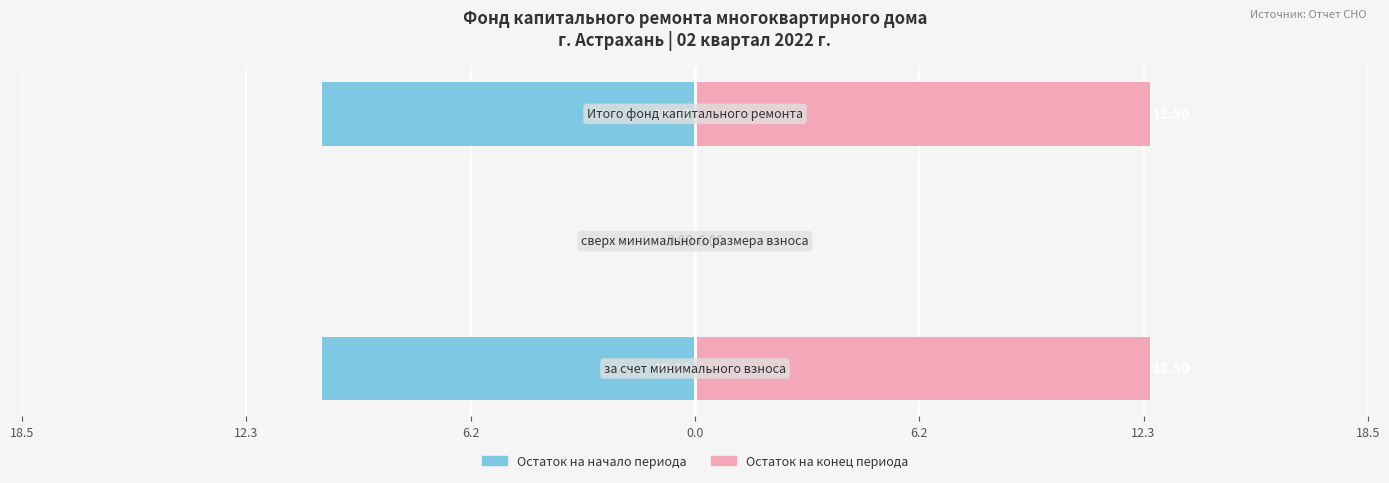

Between 18.5 and 12.3, which series saw the biggest shift?

Остаток на конец периода